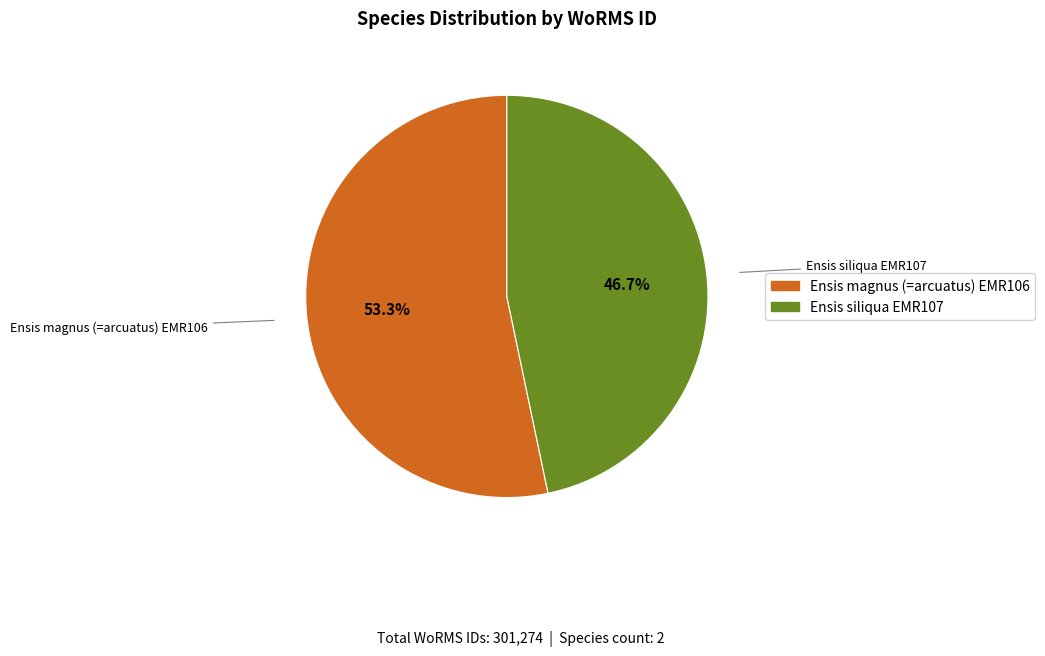

Is there any slice that represents more than half of the pie?

Yes